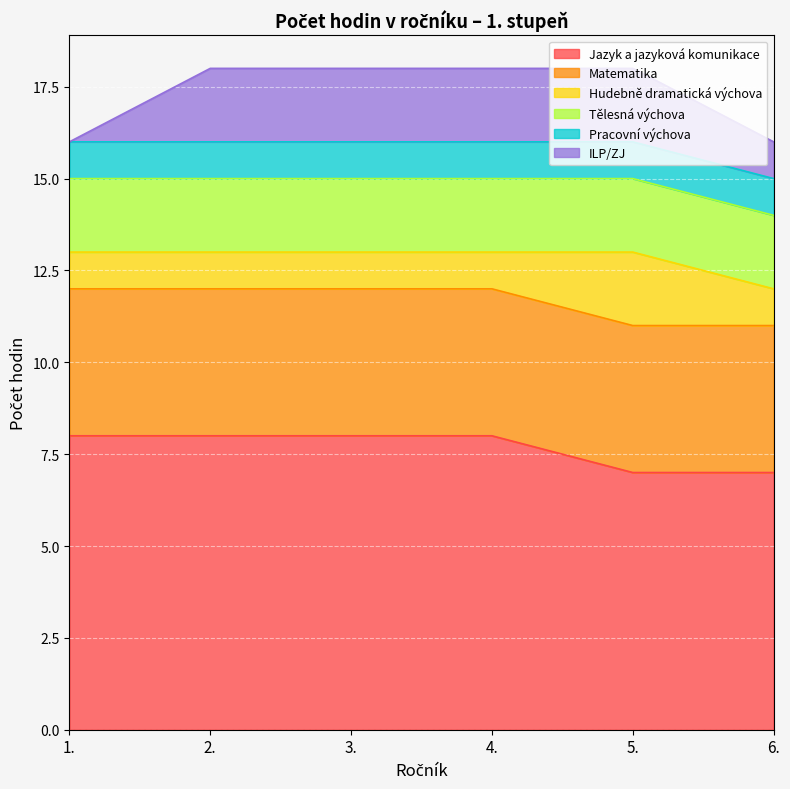

What is the value of the ILP/ZJ point at the 2nd from the left?

2